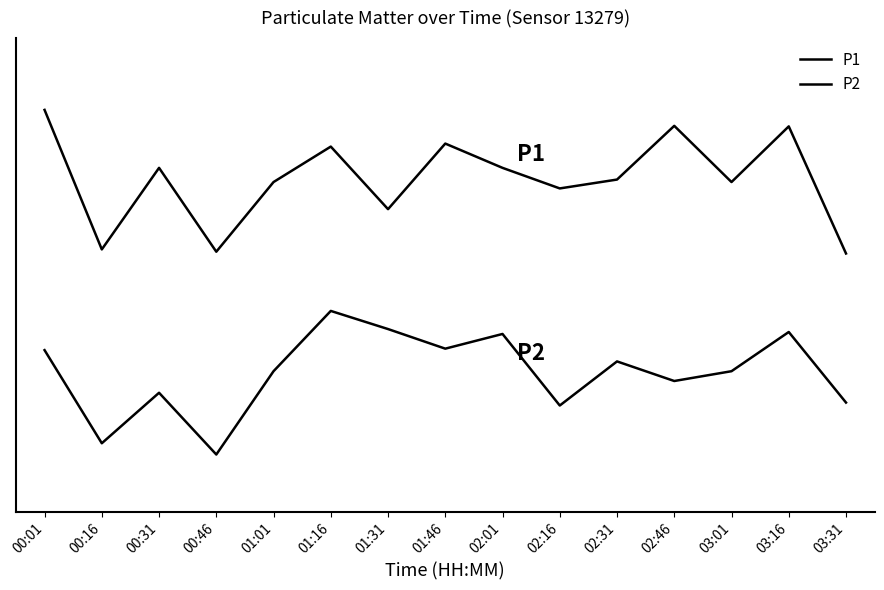

True or false: P2 and P1 cross at least once.

False